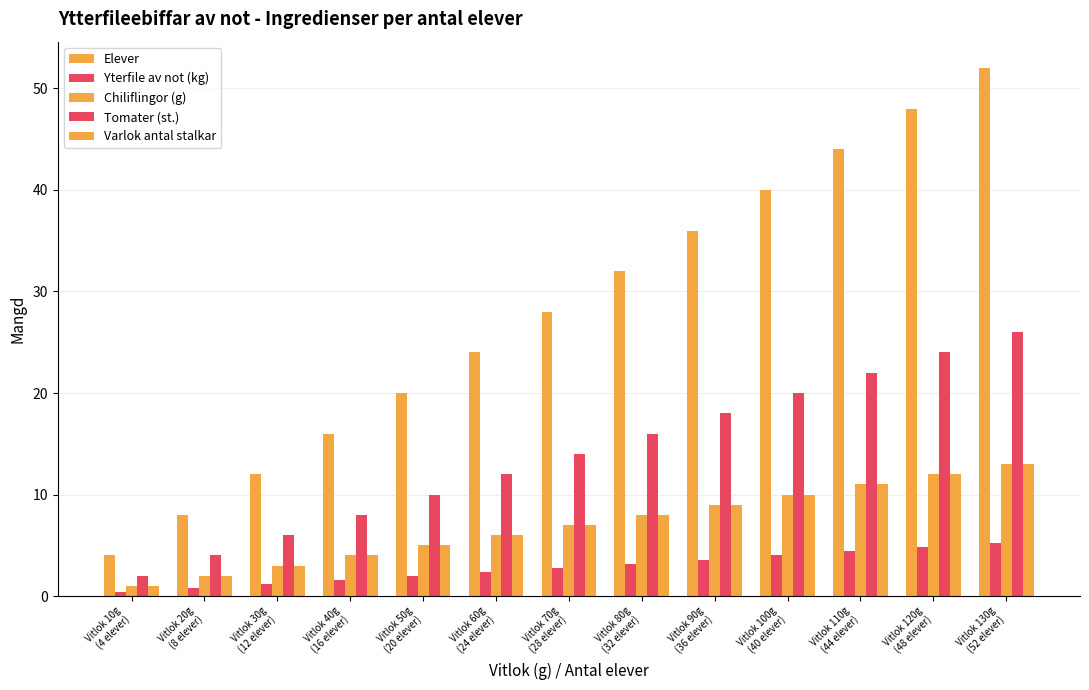

How many distinct data groups are displayed?

5